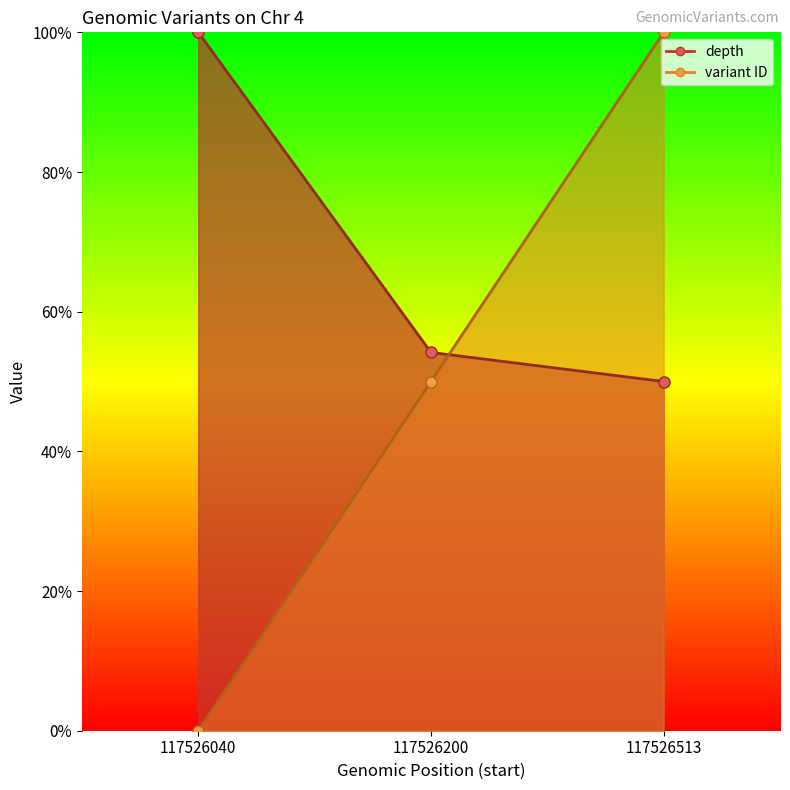

Which series has the largest total across all categories?

depth